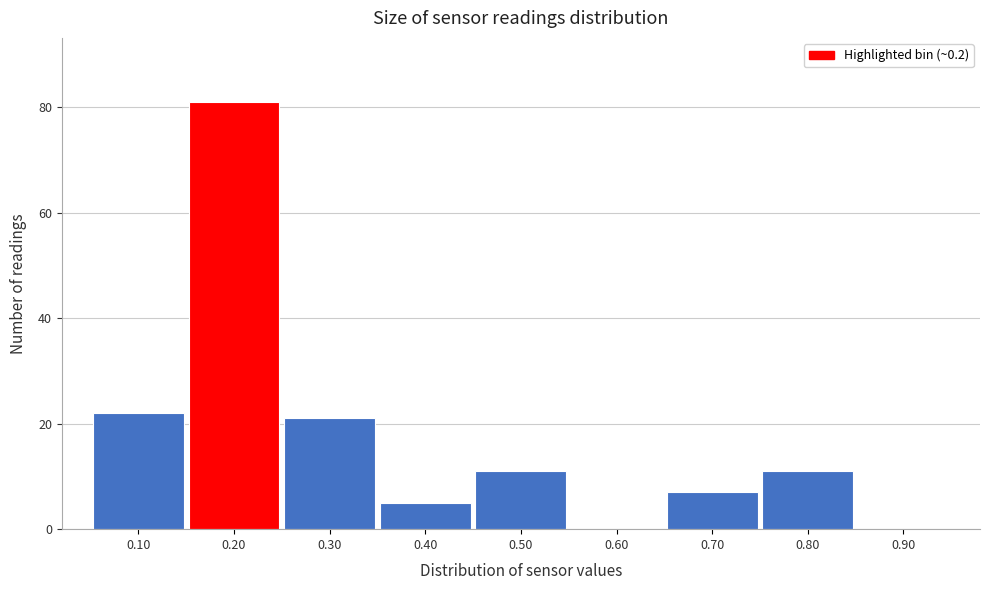

How tall is the bar that spans 0.45 to 0.55 on the x-axis? The values are not printed on the chart, so give them approximately, as read against the axis.

12